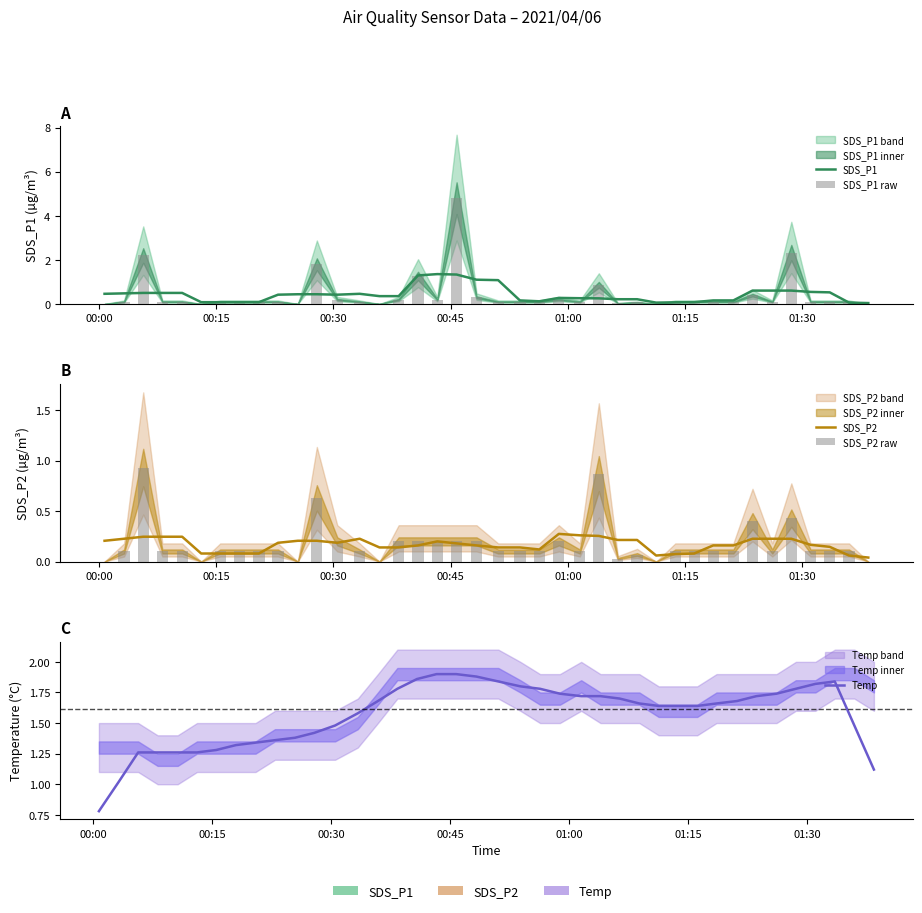

How many data points in Temp are less than 1?

1